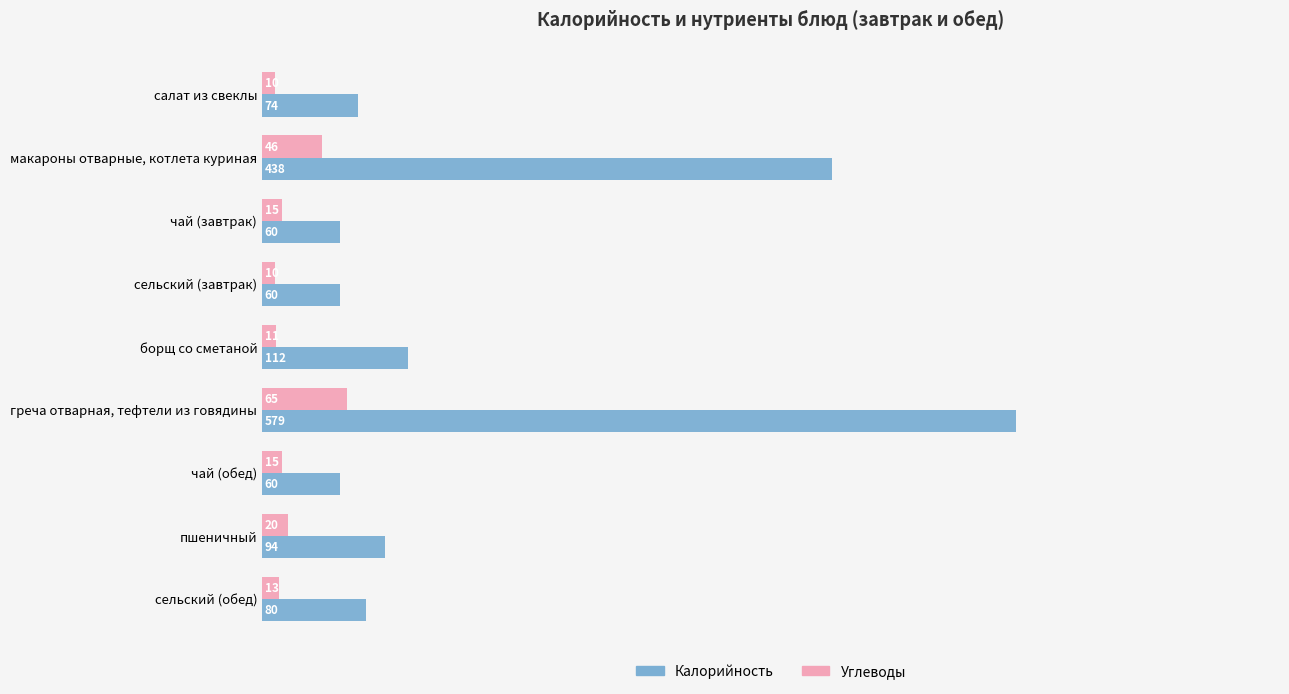

List the series in order of their overall mean, lowest first.

Углеводы, Калорийность